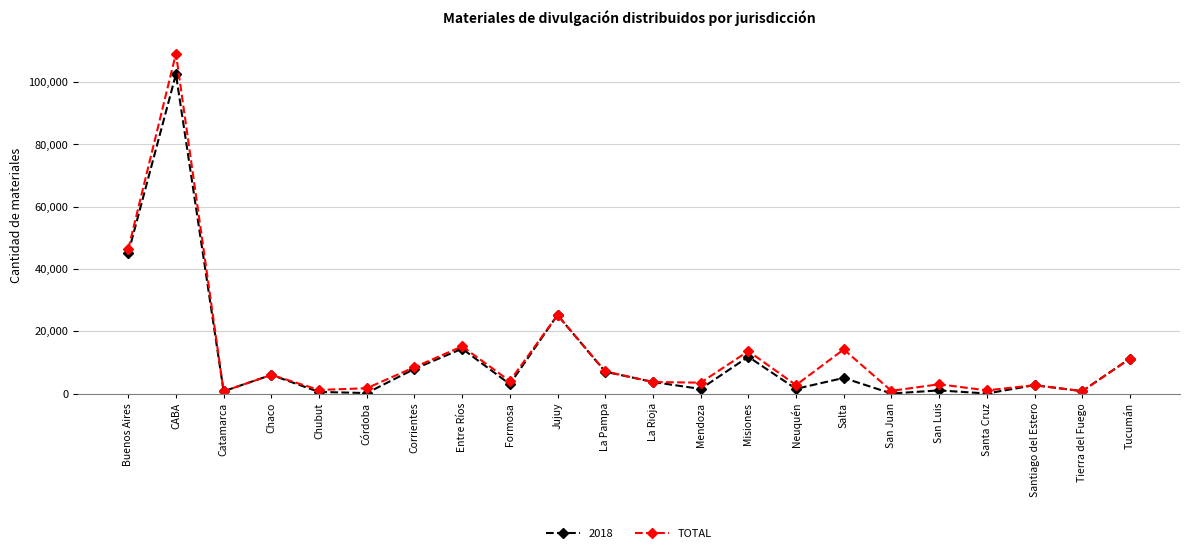

Rank the series by their maximum value, from lowest to highest.

2018, TOTAL